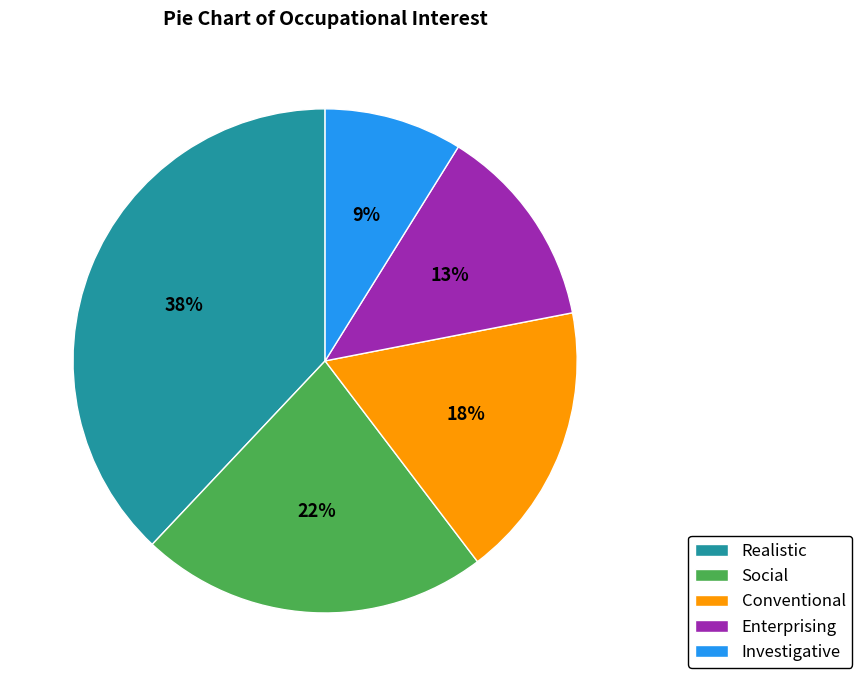

Combined, do Investigative and Realistic account for over 50%?

No